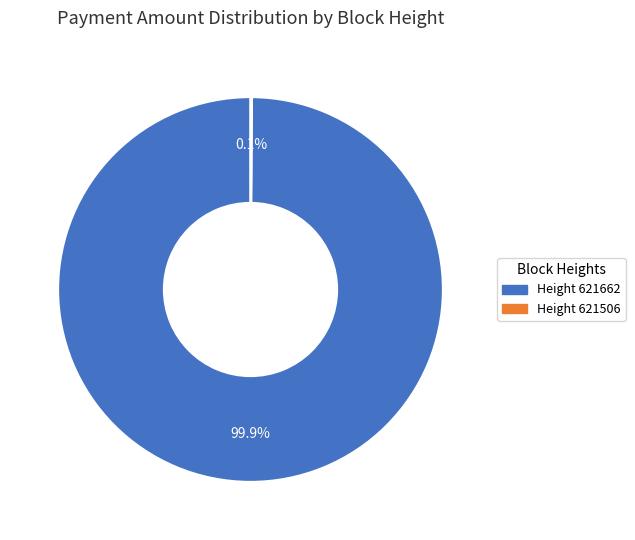

Does any single category account for the majority?

Yes